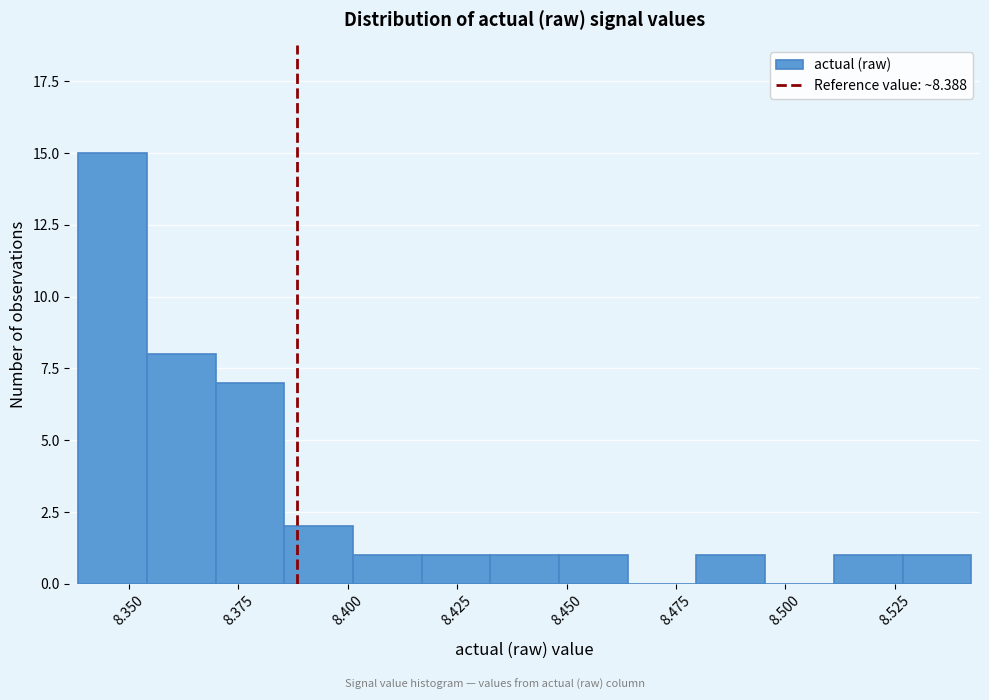

Around what value on the x-axis is the tallest bar? Give the approximate position of its centre, as read against the axis.

8.345